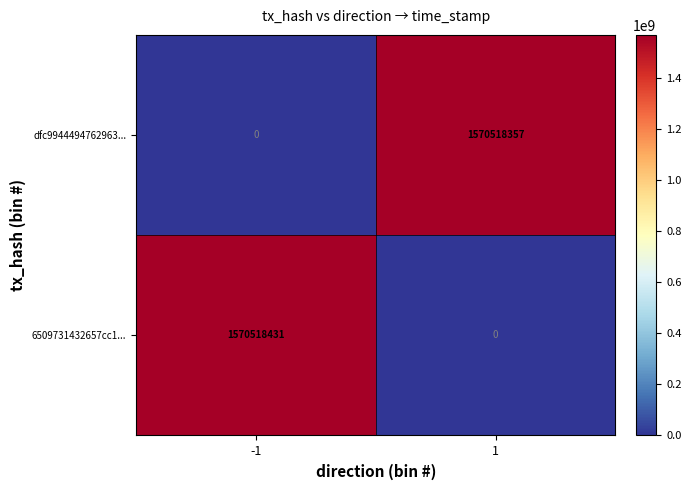

What is the highest value of the dfc9944494762963... series?

1570518357